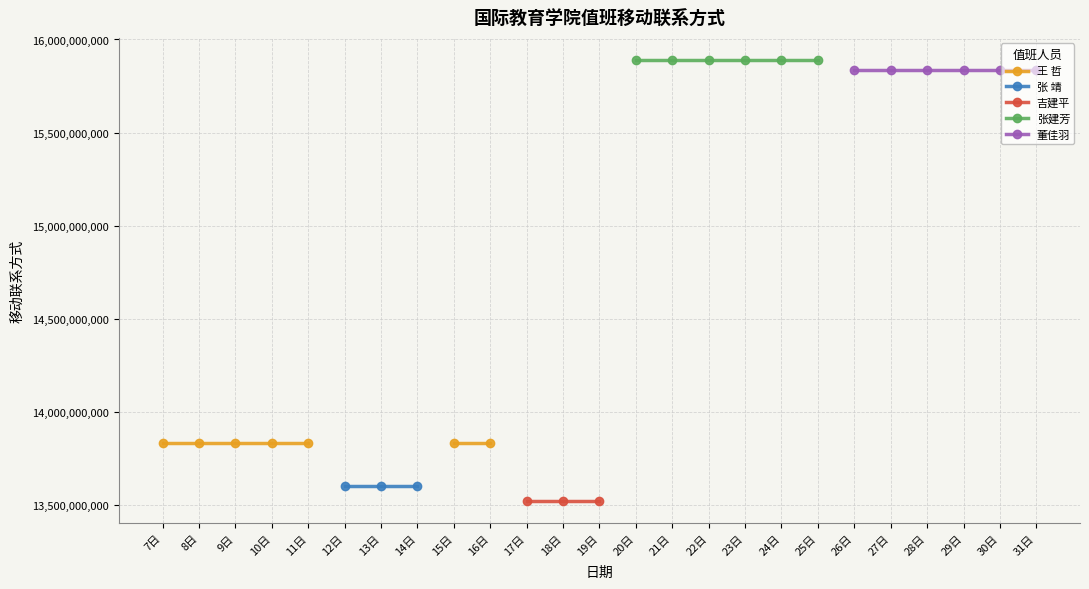

True or false: 王 哲 and 张建芳 intersect in this chart.

False